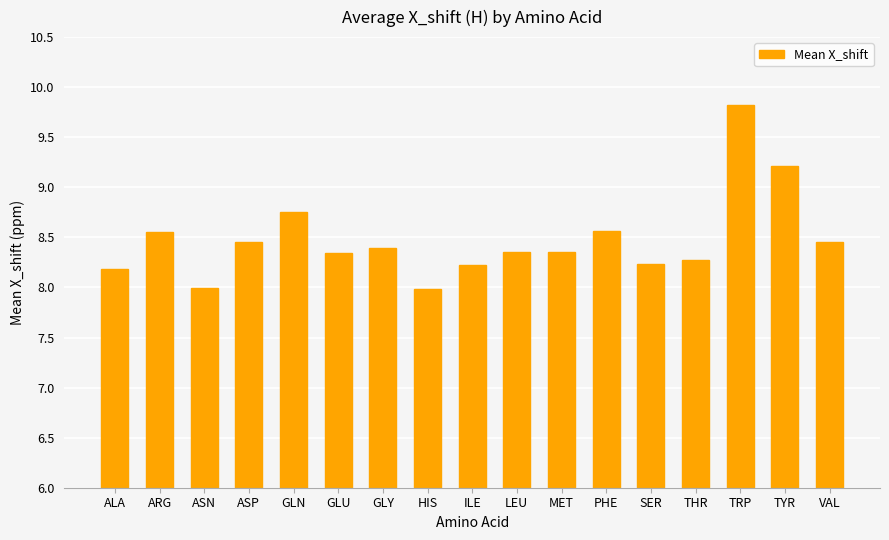

Where does the data first go above 8?

ALA